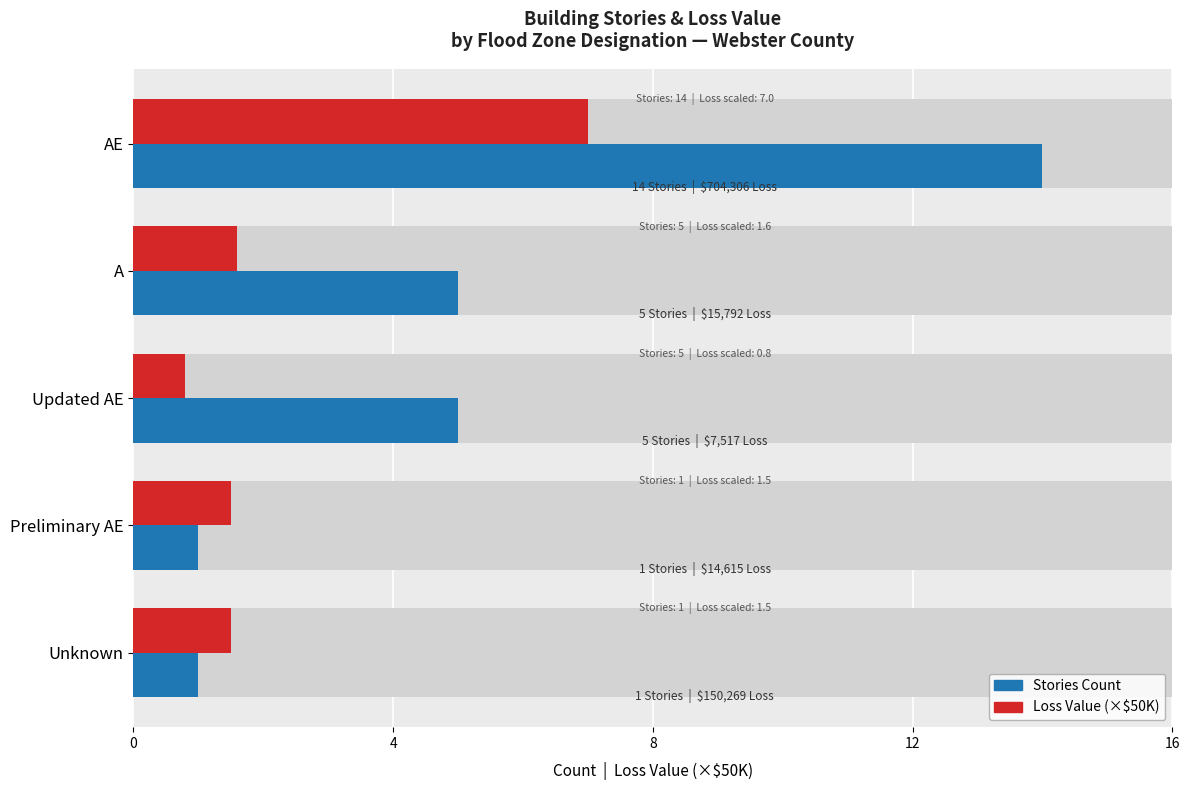

What is the total value across all series at A?

6.6